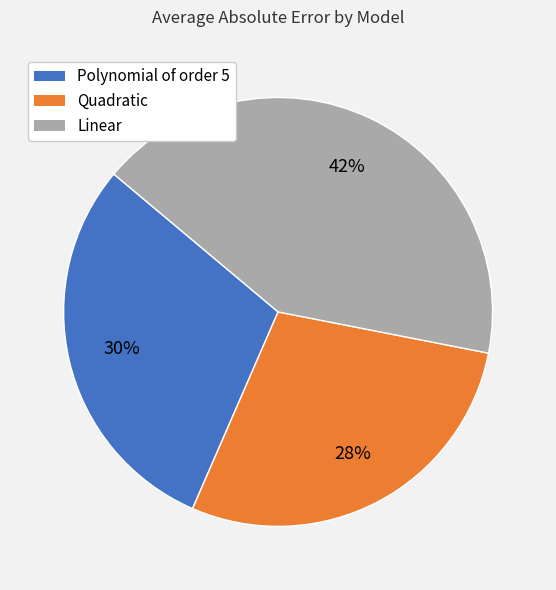

Does any single category account for the majority?

No